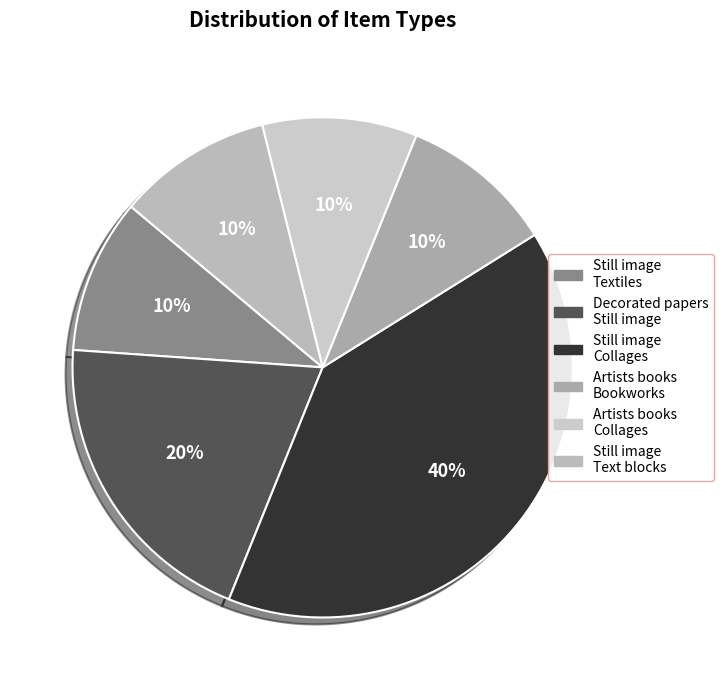

Which category has the smallest portion of the pie?

Still image|Textiles